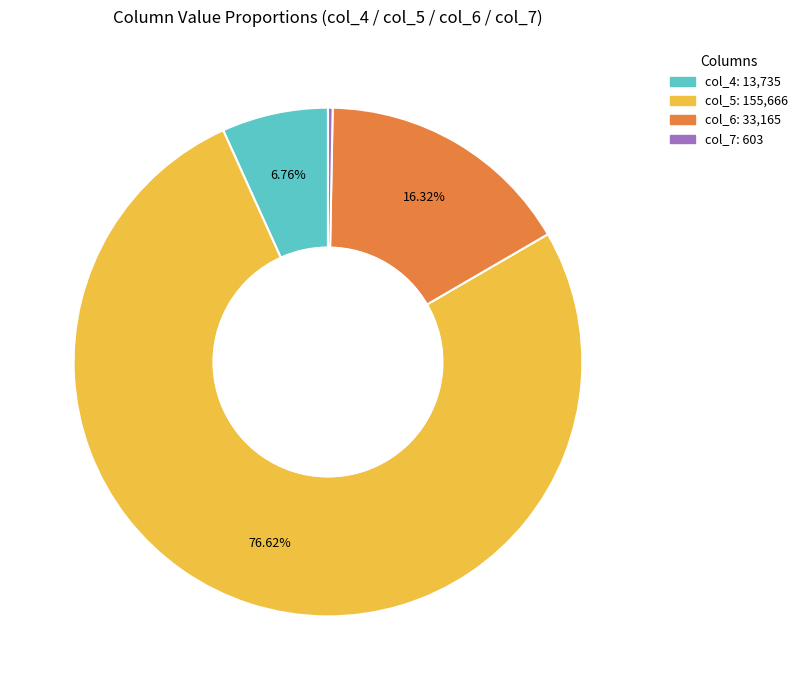

Rank the categories by value from highest to lowest.

col_5, col_6, col_4, col_7